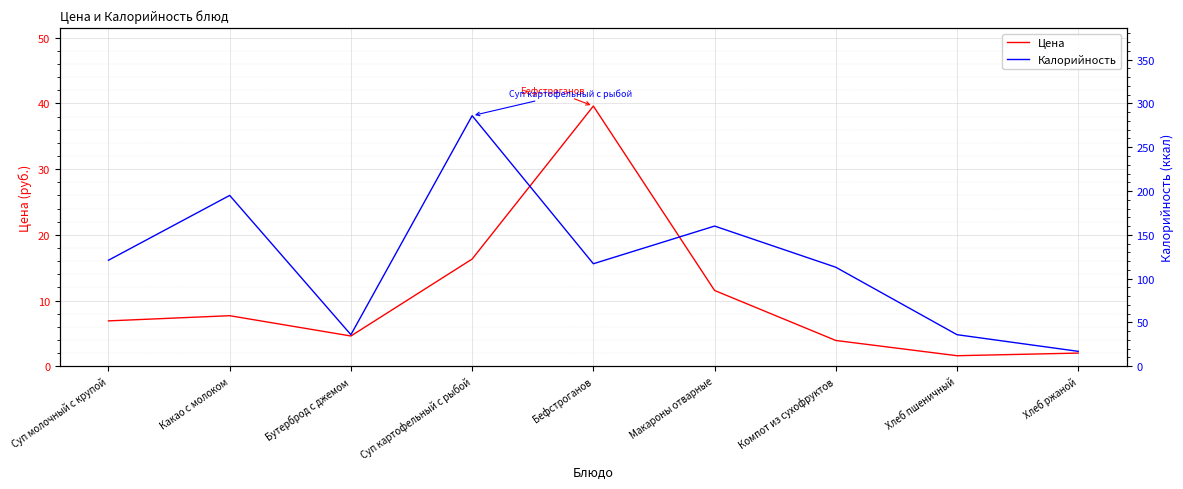

At which label does Калорийность first exceed 117?

Суп молочный с крупой